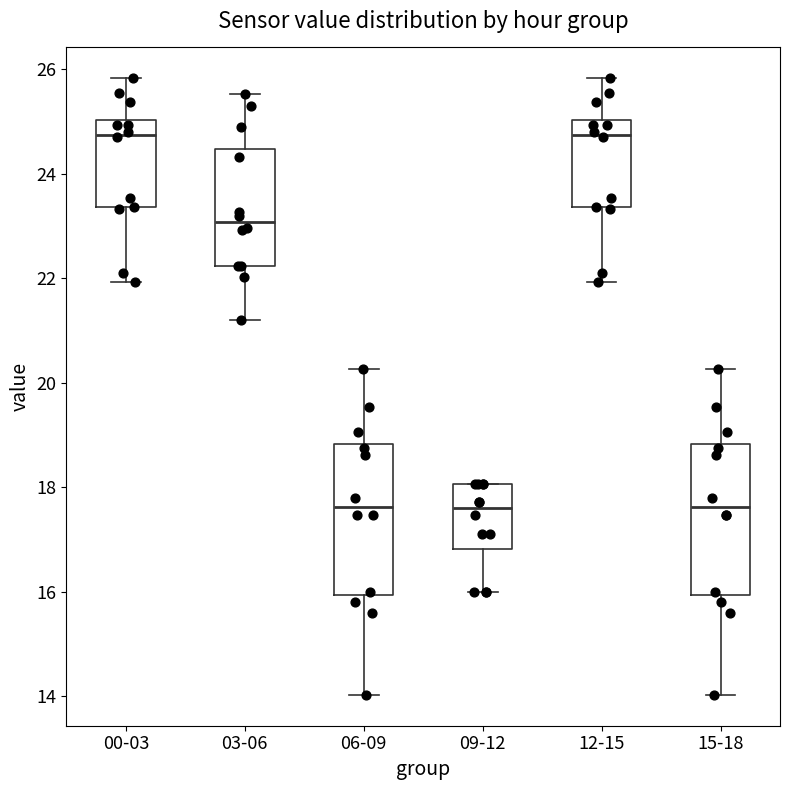

Reading left to right, read every box against the y-axis: the position of its median line, the range the box covers, and the ends of its whiskers. The values are not printed on the chart, so give them approximately, as read against the axis.

00-03: median 24.8, box 23.4 to 25.0, whiskers 22.0 to 25.8
03-06: median 23.0, box 22.2 to 24.4, whiskers 21.2 to 25.6
06-09: median 17.6, box 16.0 to 18.8, whiskers 14.0 to 20.2
09-12: median 17.6, box 16.8 to 18.0, whiskers 16.0 to 18.0
12-15: median 24.8, box 23.4 to 25.0, whiskers 22.0 to 25.8
15-18: median 17.6, box 16.0 to 18.8, whiskers 14.0 to 20.2